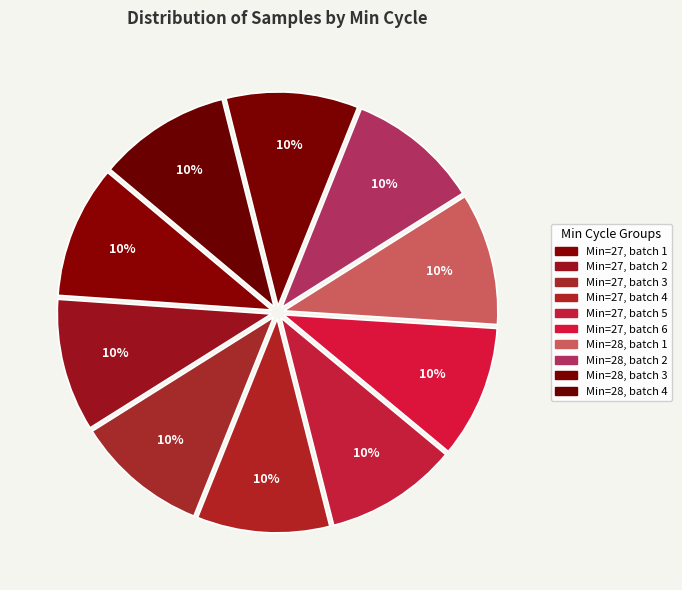

How many slices are in this pie chart?

10